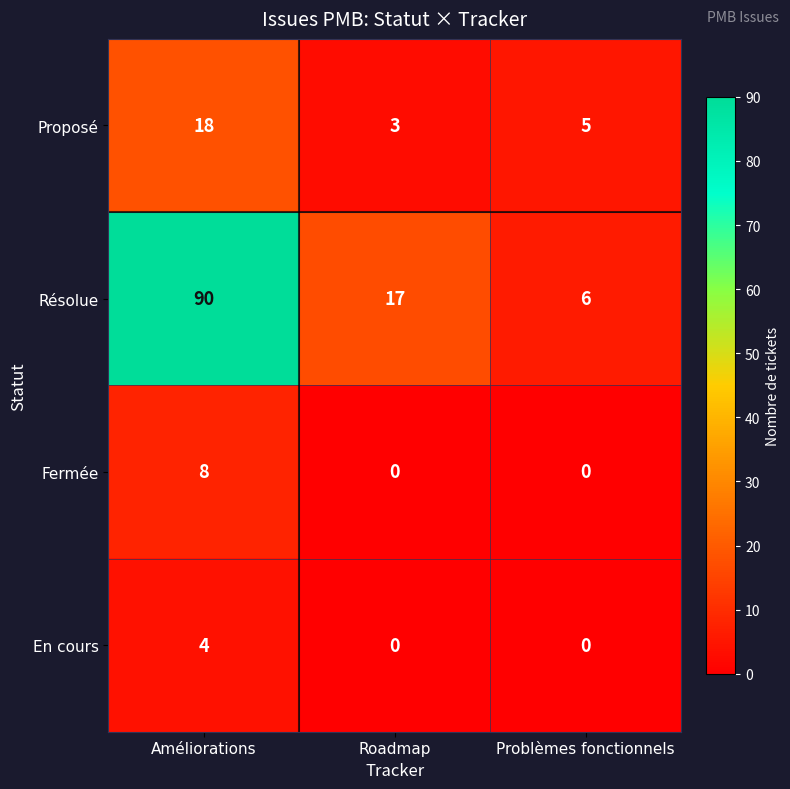

What is the total value across all series at Problèmes fonctionnels?

11